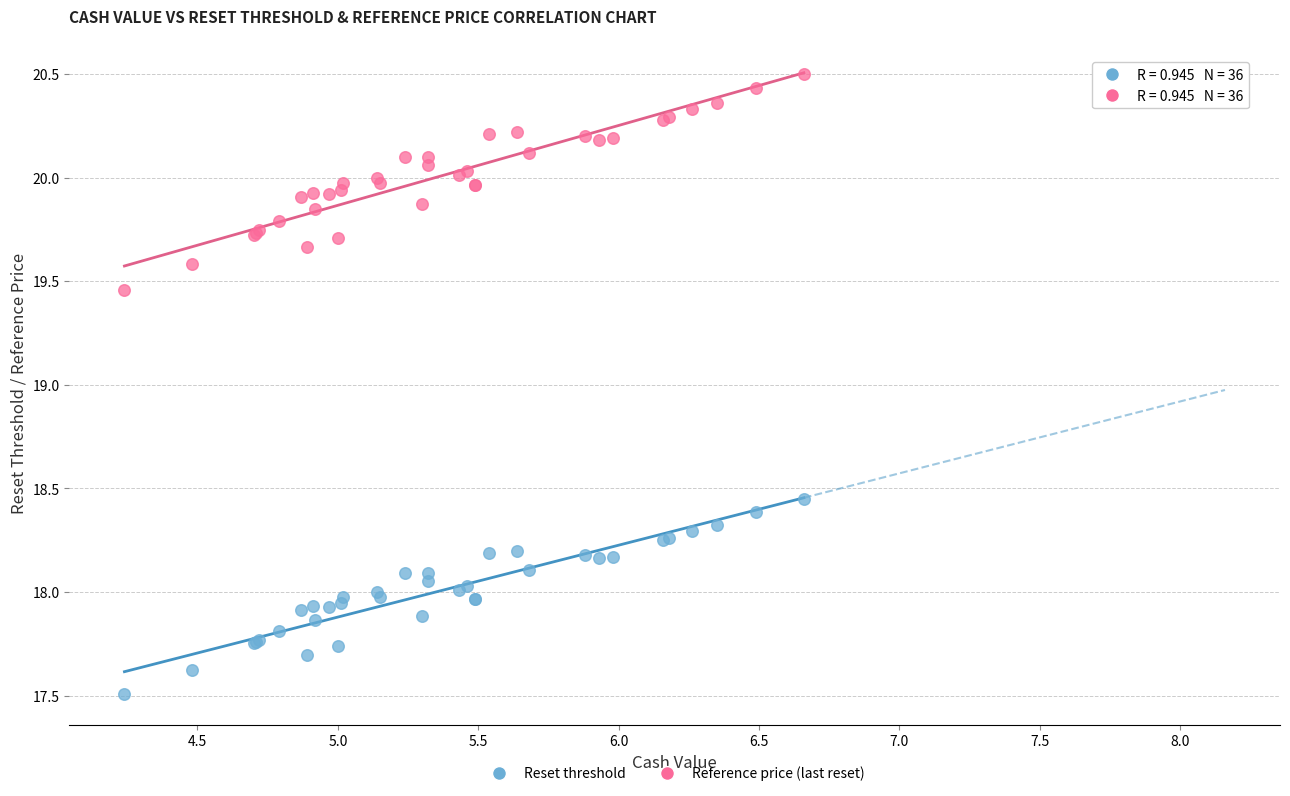

In the Reset threshold series, what Y value is closest to 17?

17.5